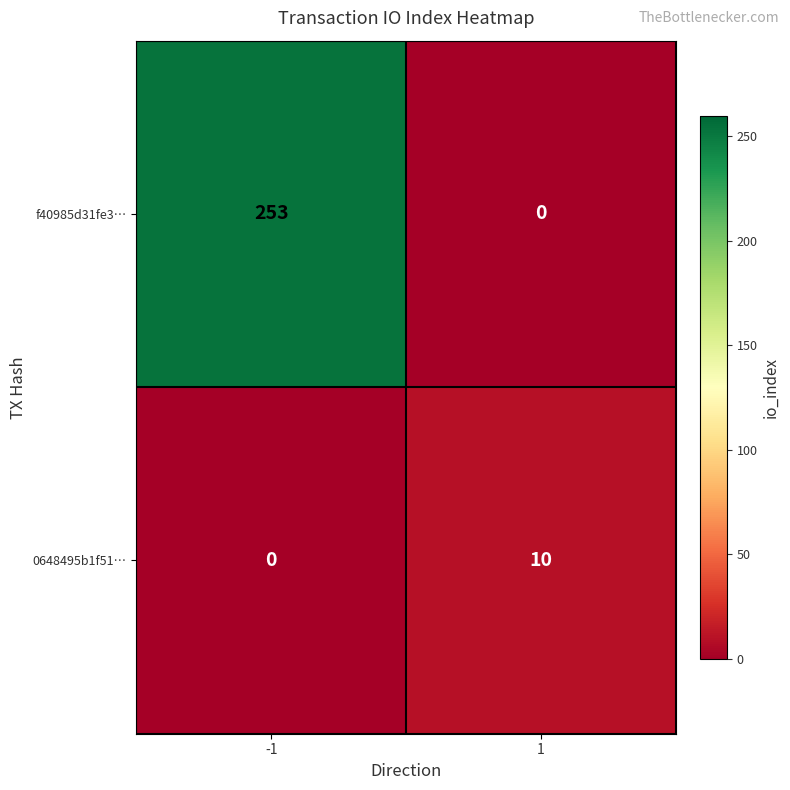

What is the total value across all series at 1?

10